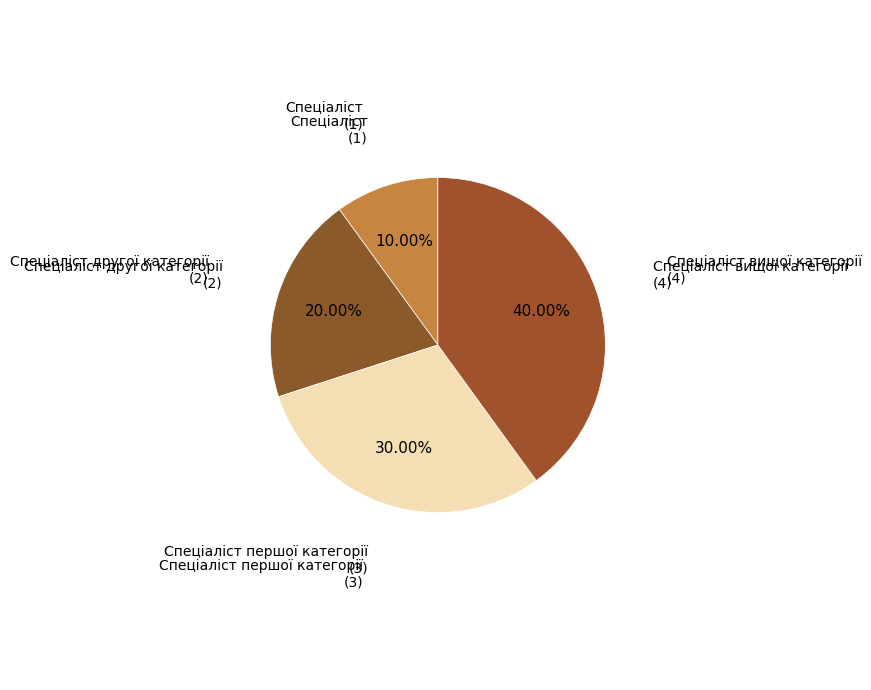

To the nearest percent, what is the average slice percentage?

25%